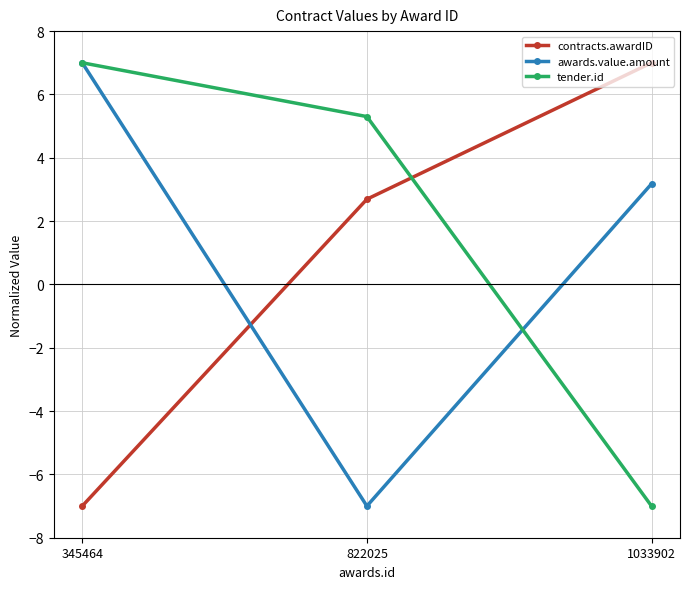

What is the difference between the tender.id values at 822025 and 345464?

1.7